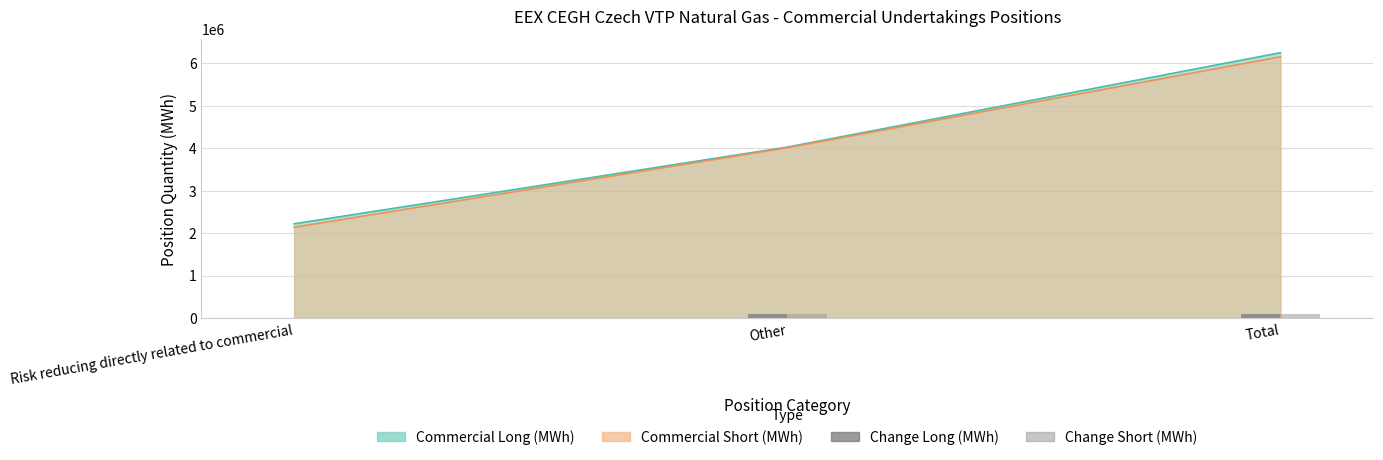

Reading left to right, extract all data points from this chart.

Change Long (MWh): Risk reducing directly related to commercial=0	Other=87360	Total=87360
Change Short (MWh): Risk reducing directly related to commercial=14400	Other=87360	Total=101760